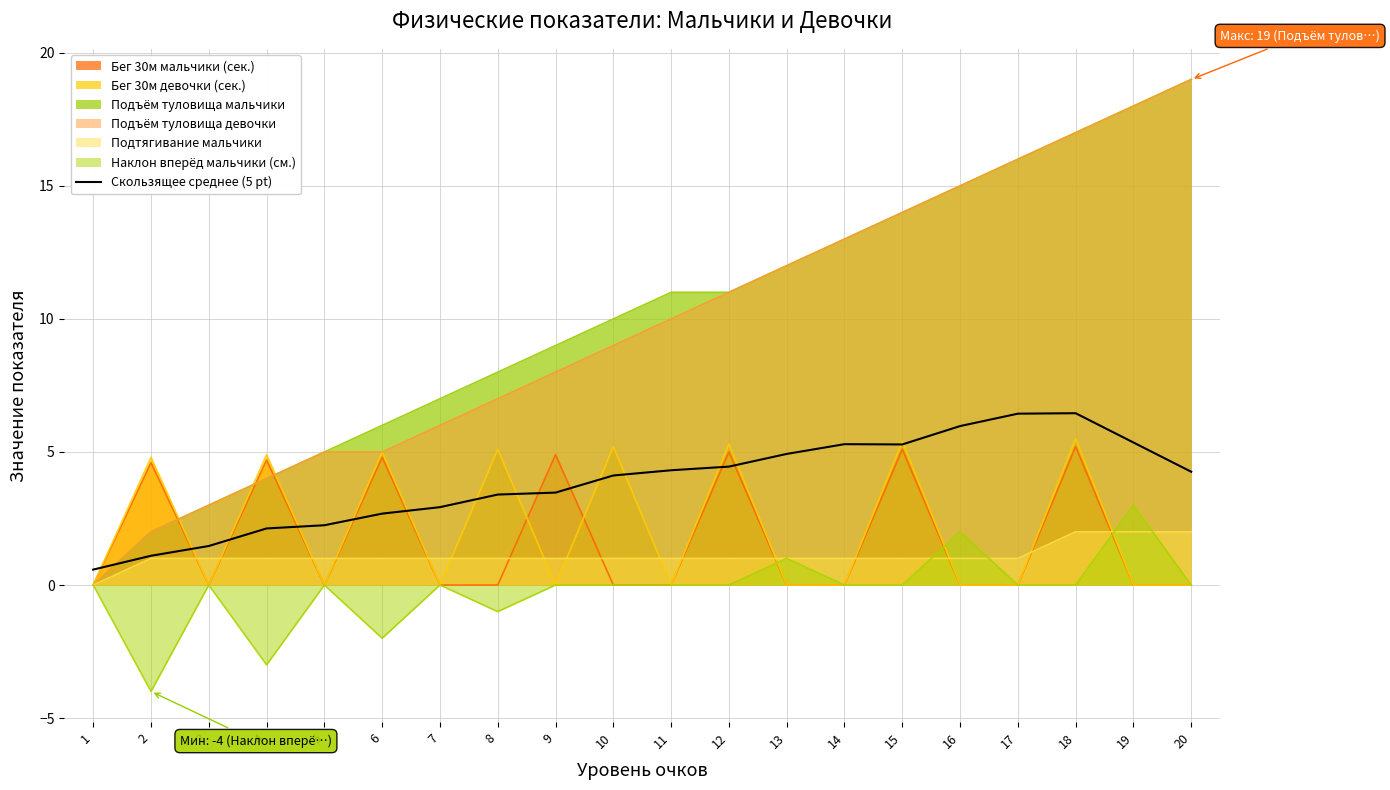

Reading left to right, extract all data points from this chart.

1=0.6	2=1.1	3=1.5	4=2.1	5=2.2	6=2.7	7=2.9	8=3.4	9=3.5	10=4.1	11=4.3	12=4.5	13=4.9	14=5.3	15=5.3	16=6.0	17=6.4	18=6.5	19=5.4	20=4.3